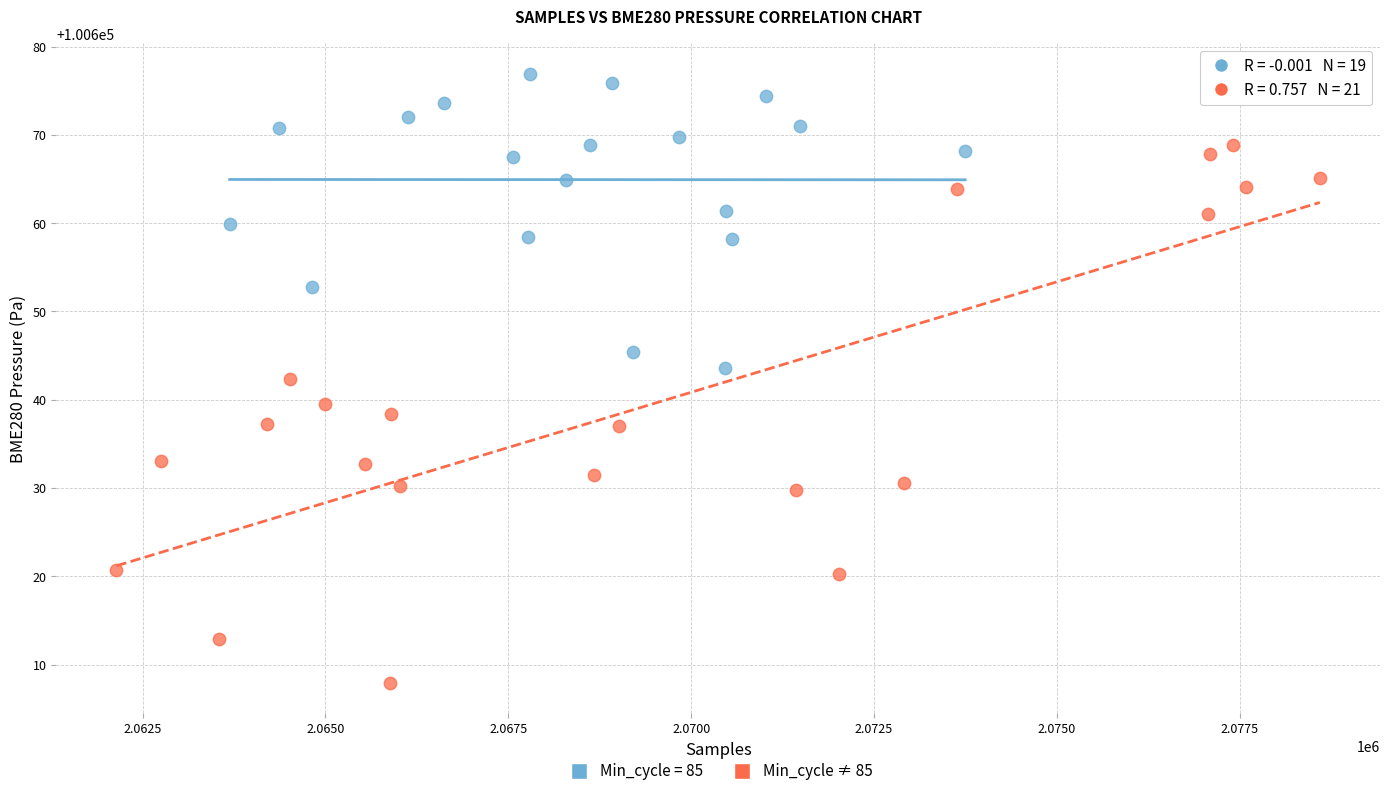

Which series reaches the maximum Y coordinate?

Min_cycle = 85